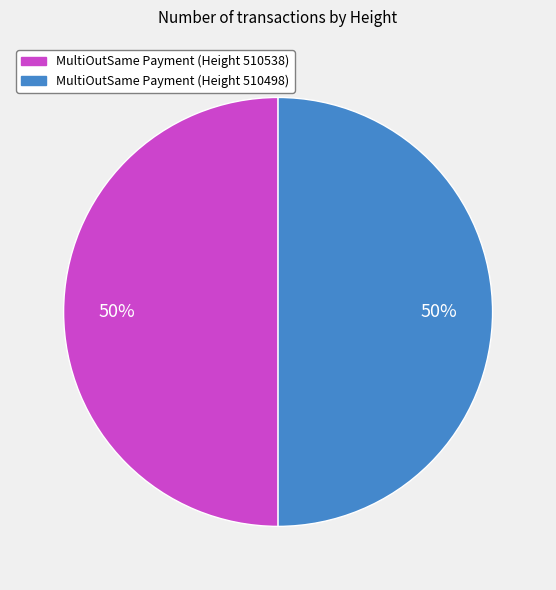

To the nearest percent, what is the average slice percentage?

50%